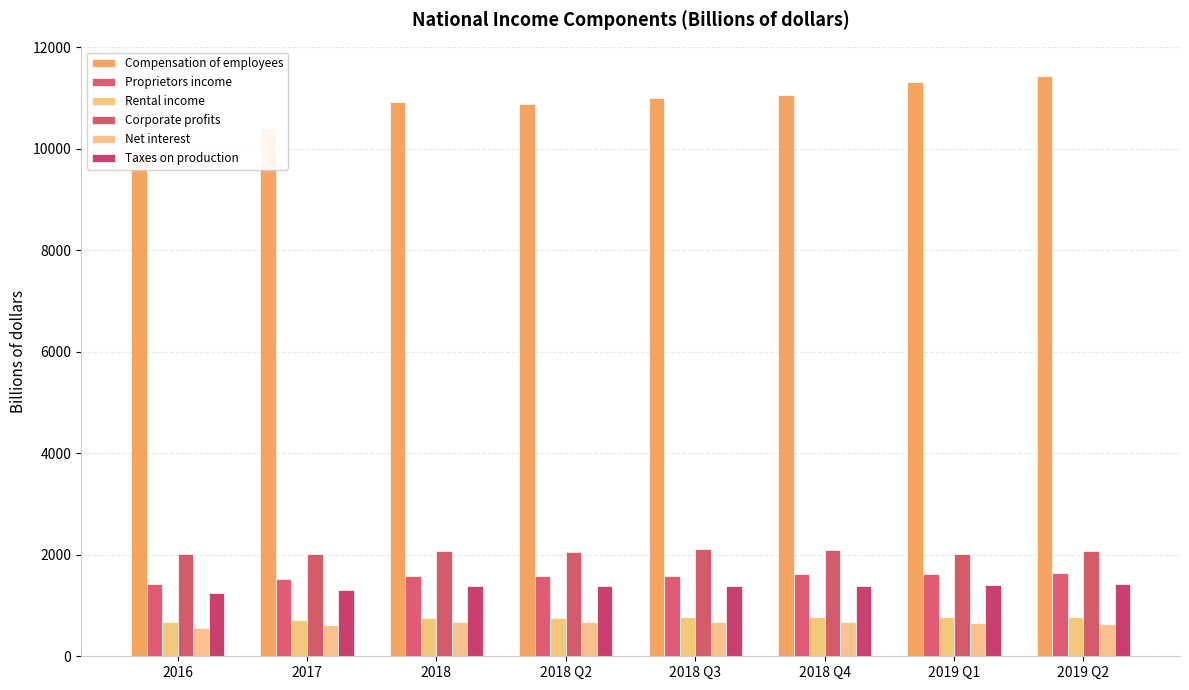

Which series changed the most between 2017 and 2018 Q3?

Compensation of employees